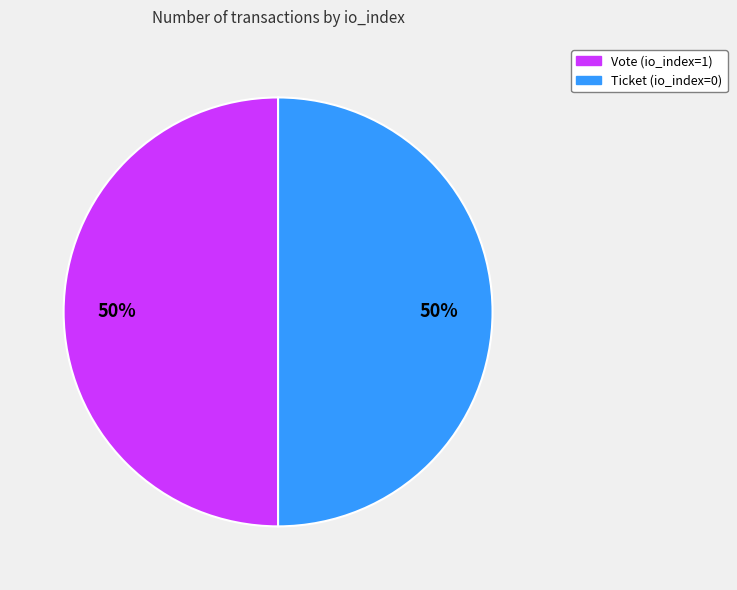

Combined, do Vote (io_index=1) and Ticket (io_index=0) account for over 50%?

Yes